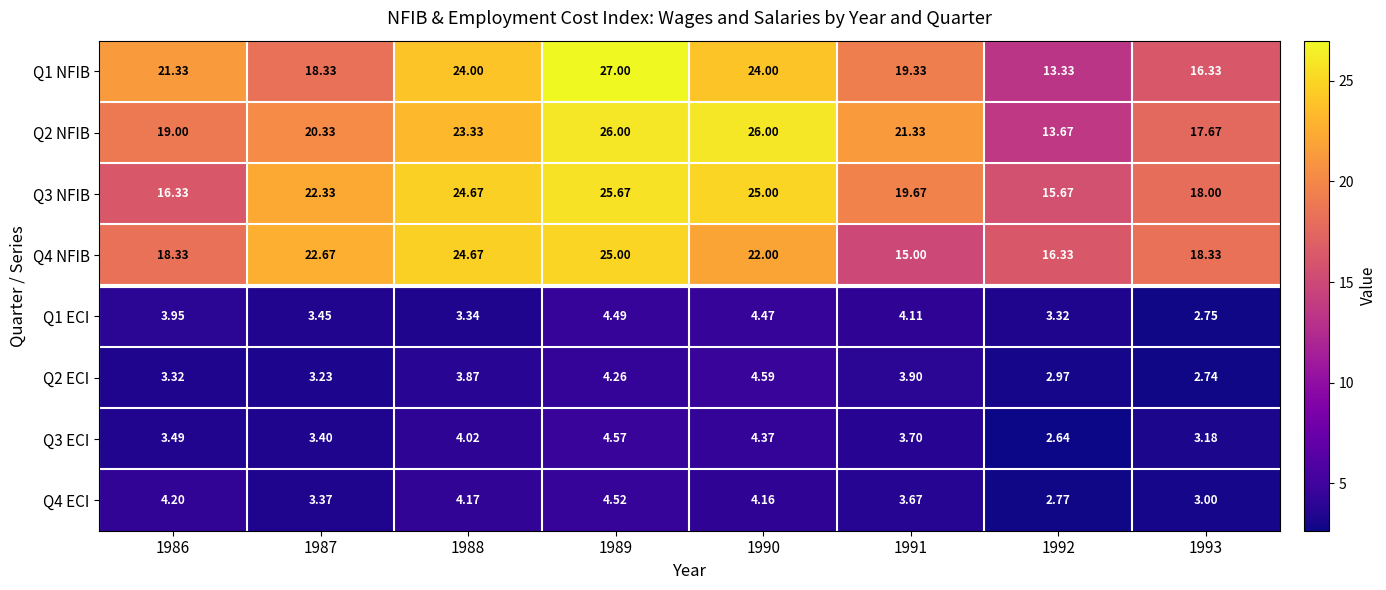

Is the value of Q2 ECI at 1992 greater than the value of Q1 NFIB at 1991?

No